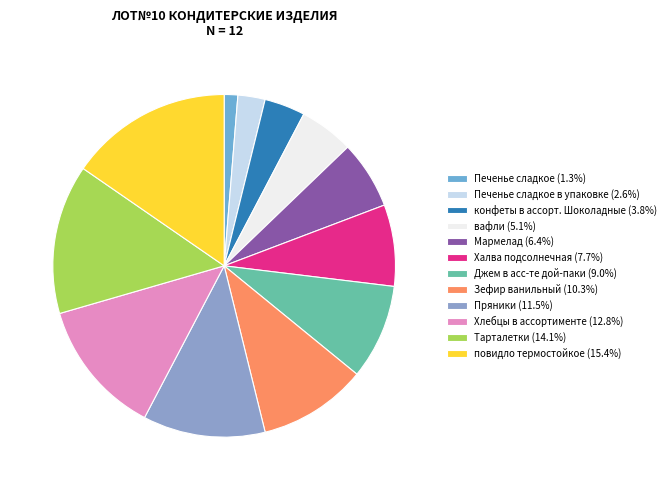

Count the number of slices in the pie.

12